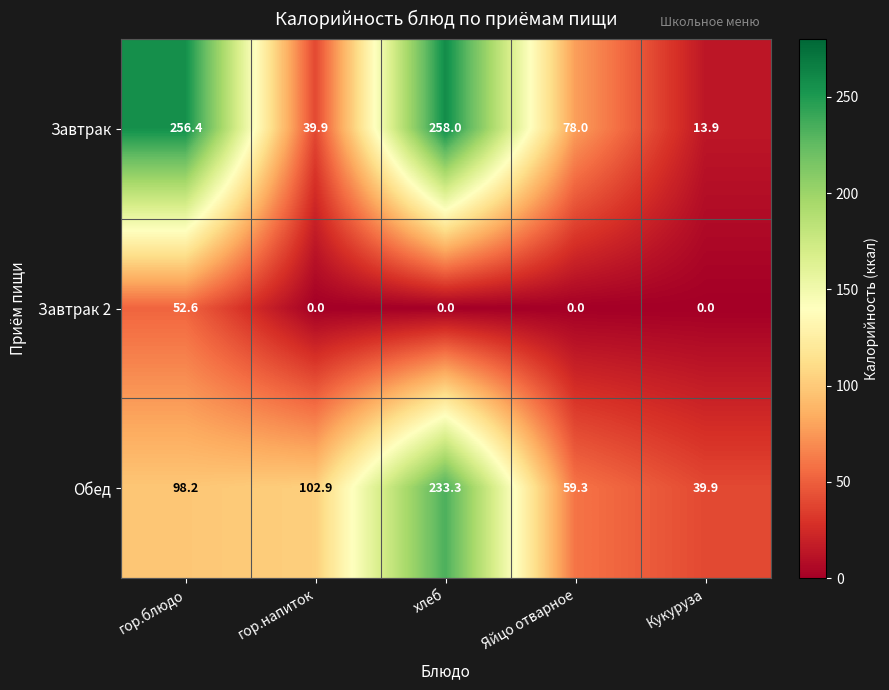

Is it true that Завтрак equals 450.4 at хлеб?

False